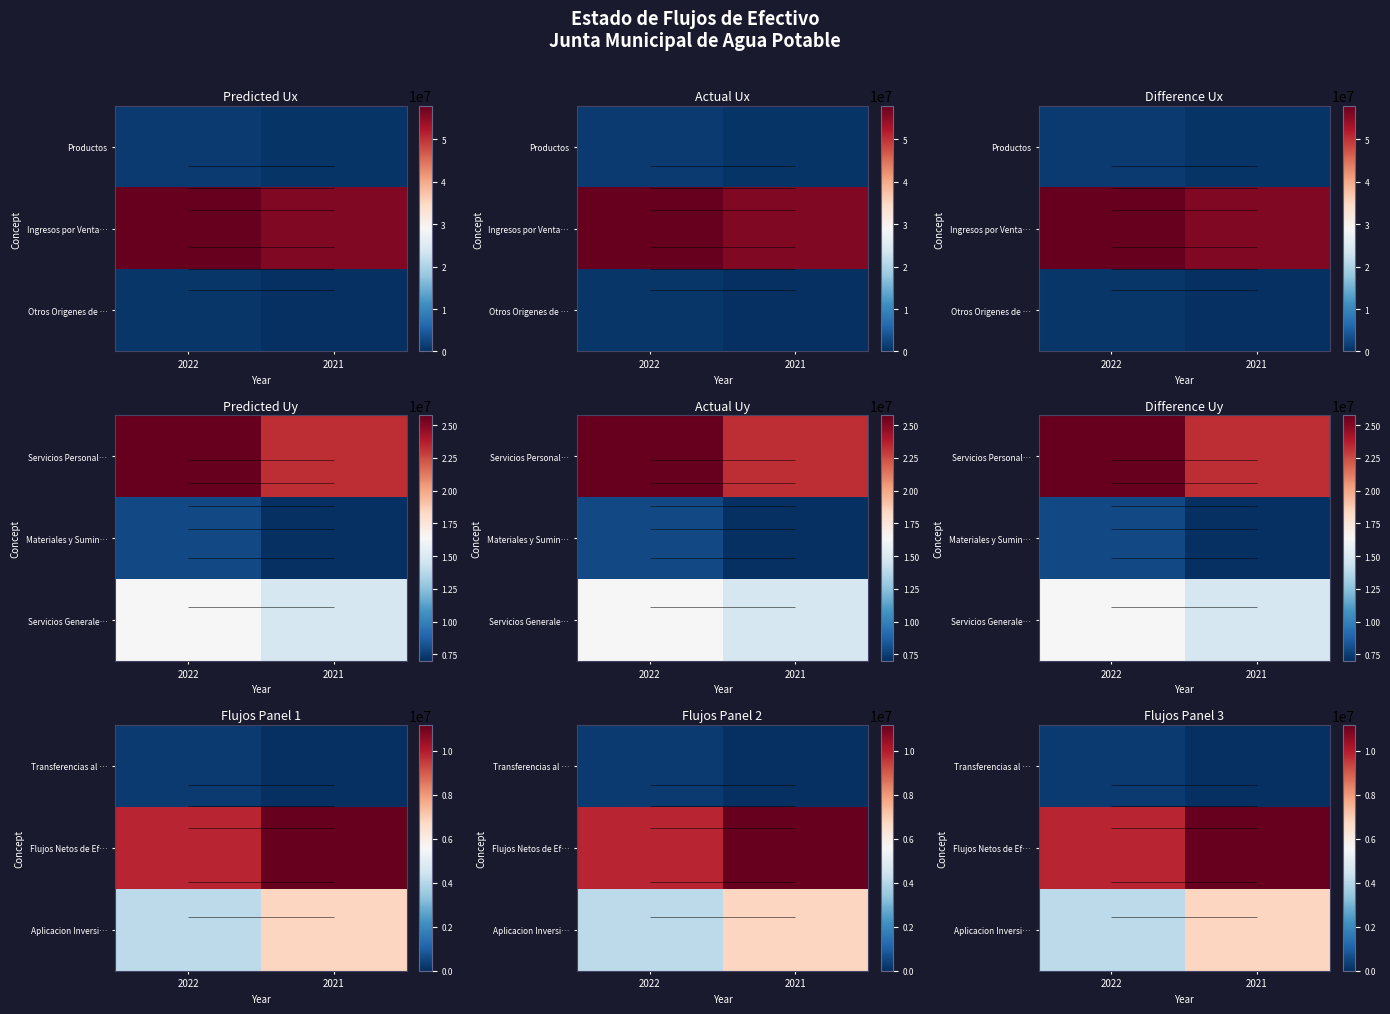

Count the number of categories in the chart.

2